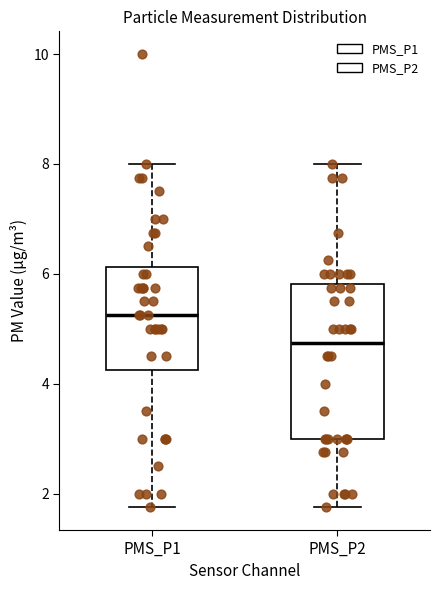

Which box's median line is the highest?

PMS_P1